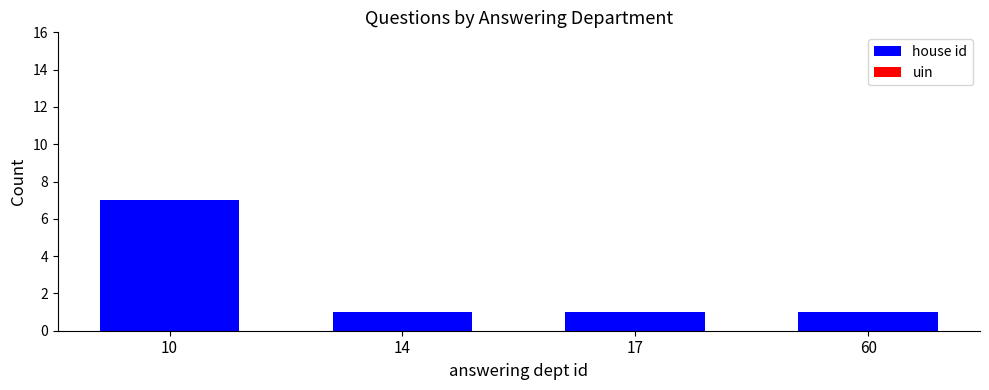

What is the change in value from 10 to 60?

-6